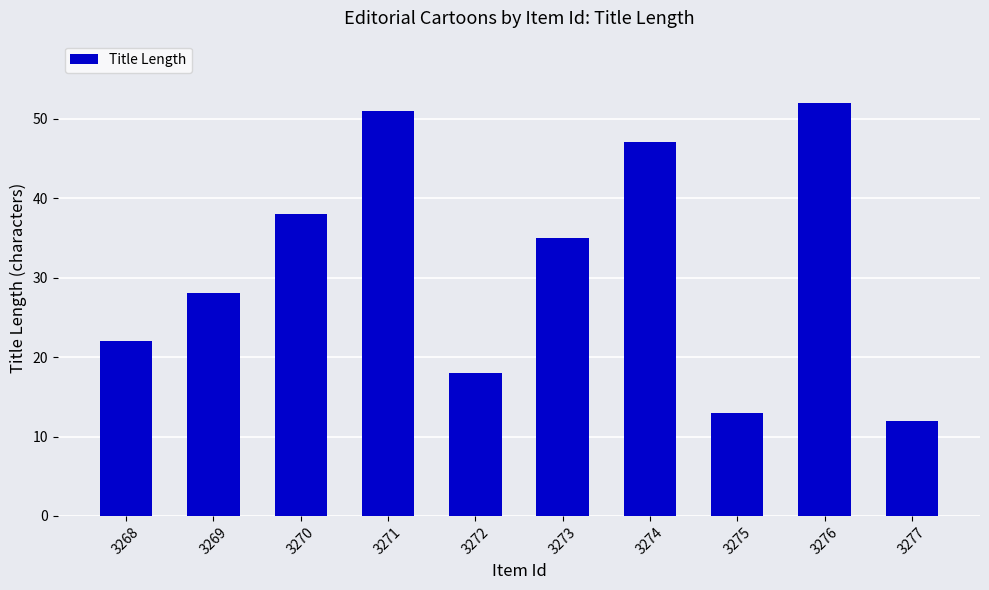

Reading right to left, transcribe all the data shown in this chart.

12	52	13	47	35	18	51	38	28	22